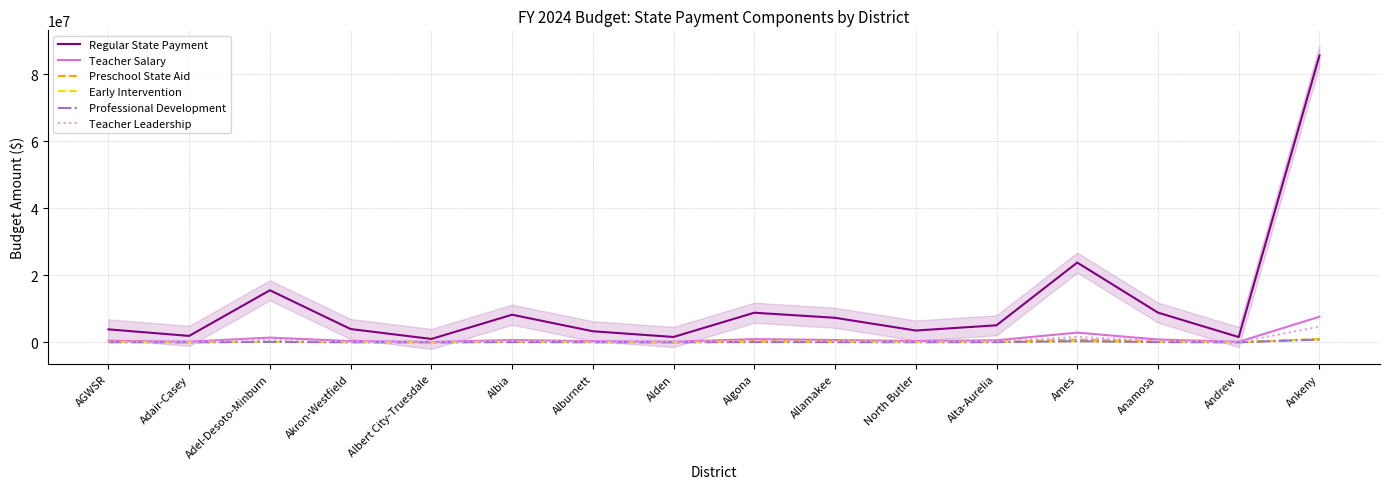

Is this an area chart (filled region under the line)?

No